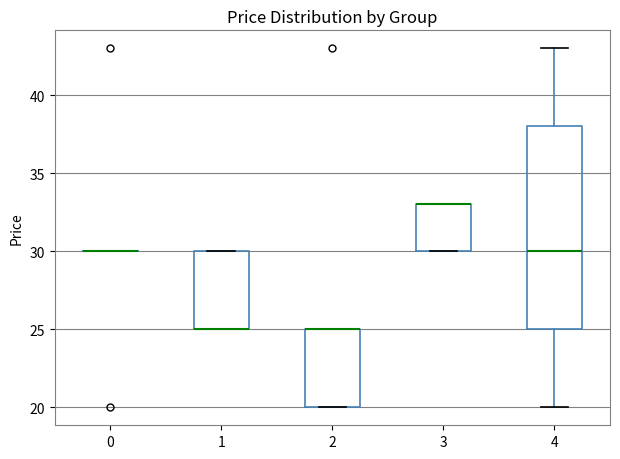

Reading left to right, read every box against the y-axis: the position of its median line, the range the box covers, and the ends of its whiskers. The values are not printed on the chart, so give them approximately, as read against the axis.

0: box collapsed to a line at 30, whiskers 30 to 30
1: median 25 (drawn on the box's lower edge), box 25 to 30, whiskers 25 to 30
2: median 25 (drawn on the box's upper edge), box 20 to 25, whiskers 20 to 25
3: median 33 (drawn on the box's upper edge), box 30 to 33, whiskers 30 to 33
4: median 30, box 25 to 38, whiskers 20 to 43